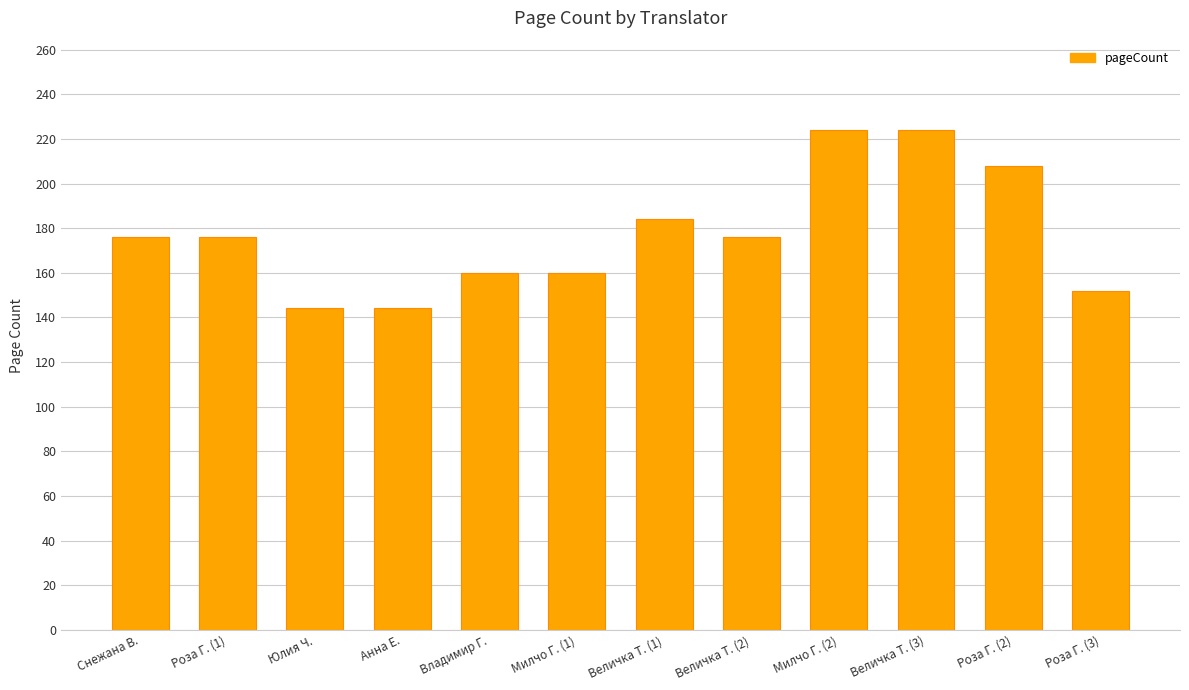

What is the sum of all values?

2128